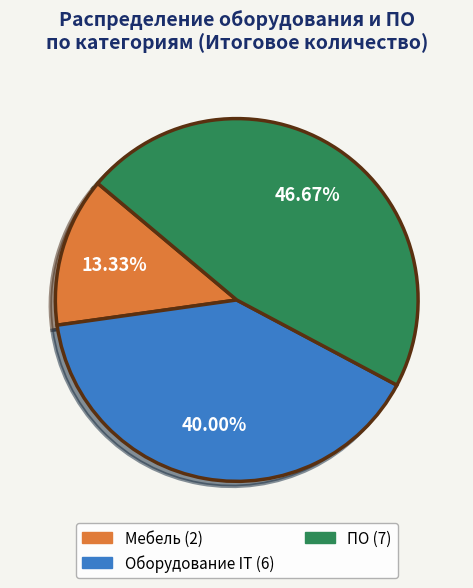

Rank the categories by value from lowest to highest.

Мебель, Оборудование IT, ПО